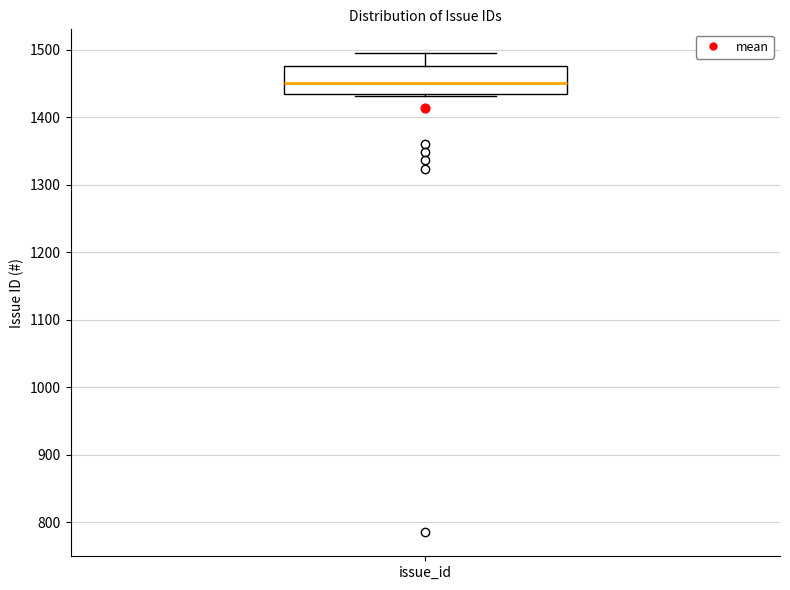

Transcribe this box plot: give where the median line is, the range the box spans, and where the two whiskers end, as read against the y-axis. The values are not printed on the chart, so give them approximately, as read against the axis.

median 1450, box 1430 to 1480, whiskers 1430 to 1500